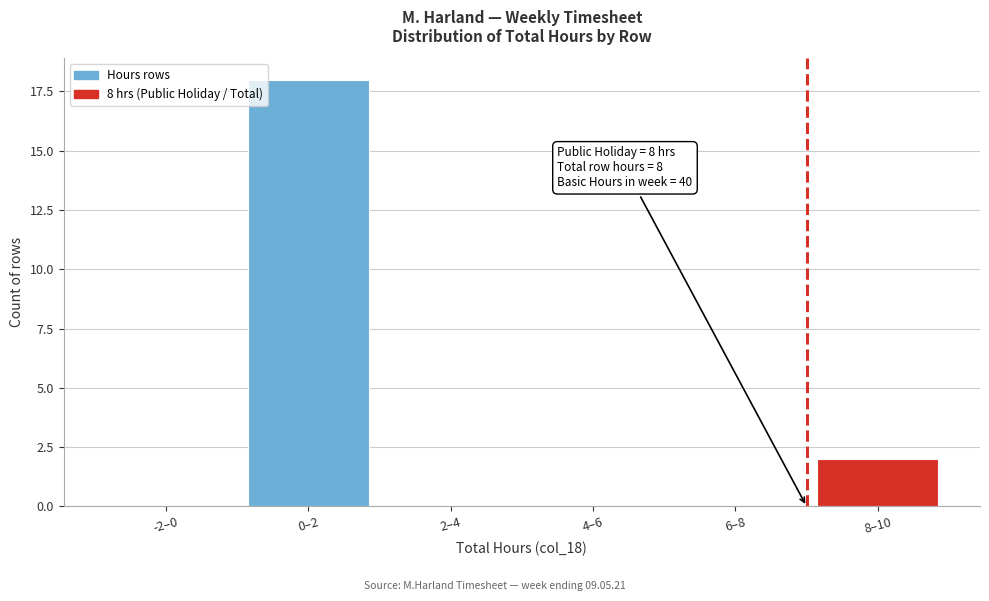

Reading left to right, list all the values displayed in this chart.

-2–0=0	0–2=18	2–4=0	4–6=0	6–8=0	8–10=2